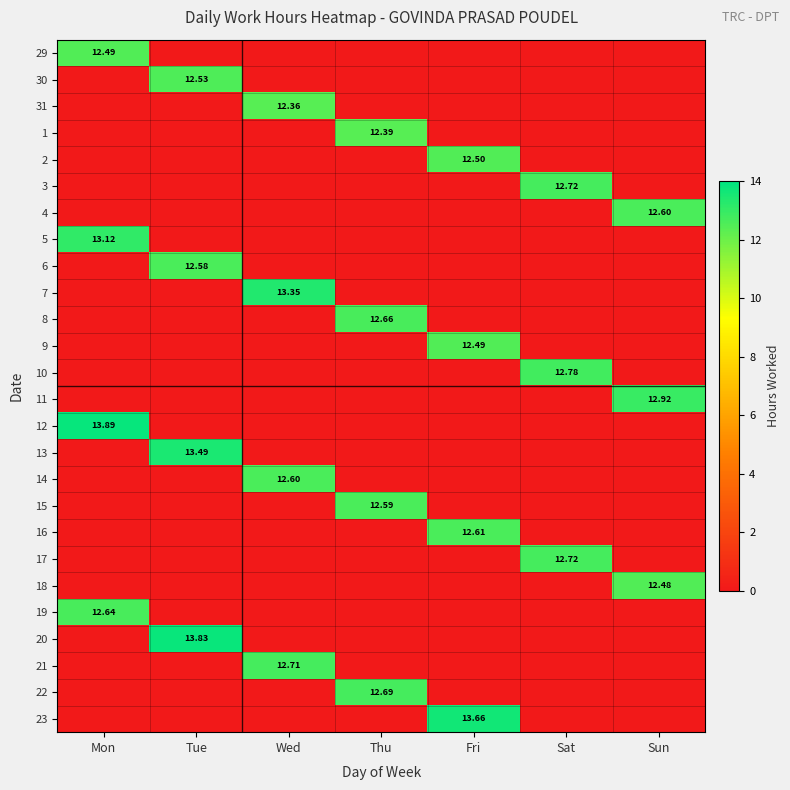

The value of 2 at Wed is 0.0. True or false?

True